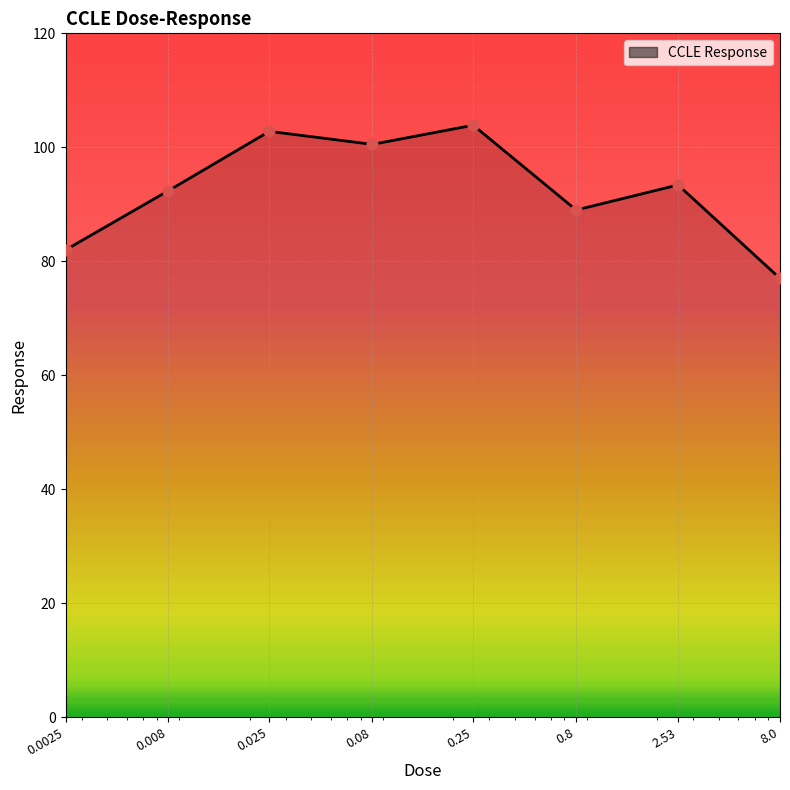

What is the average value?

92.6